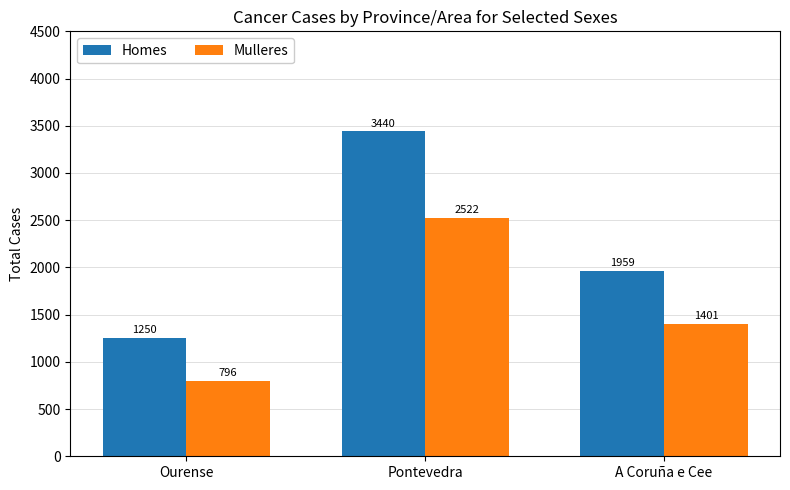

How many groups of bars are there?

3